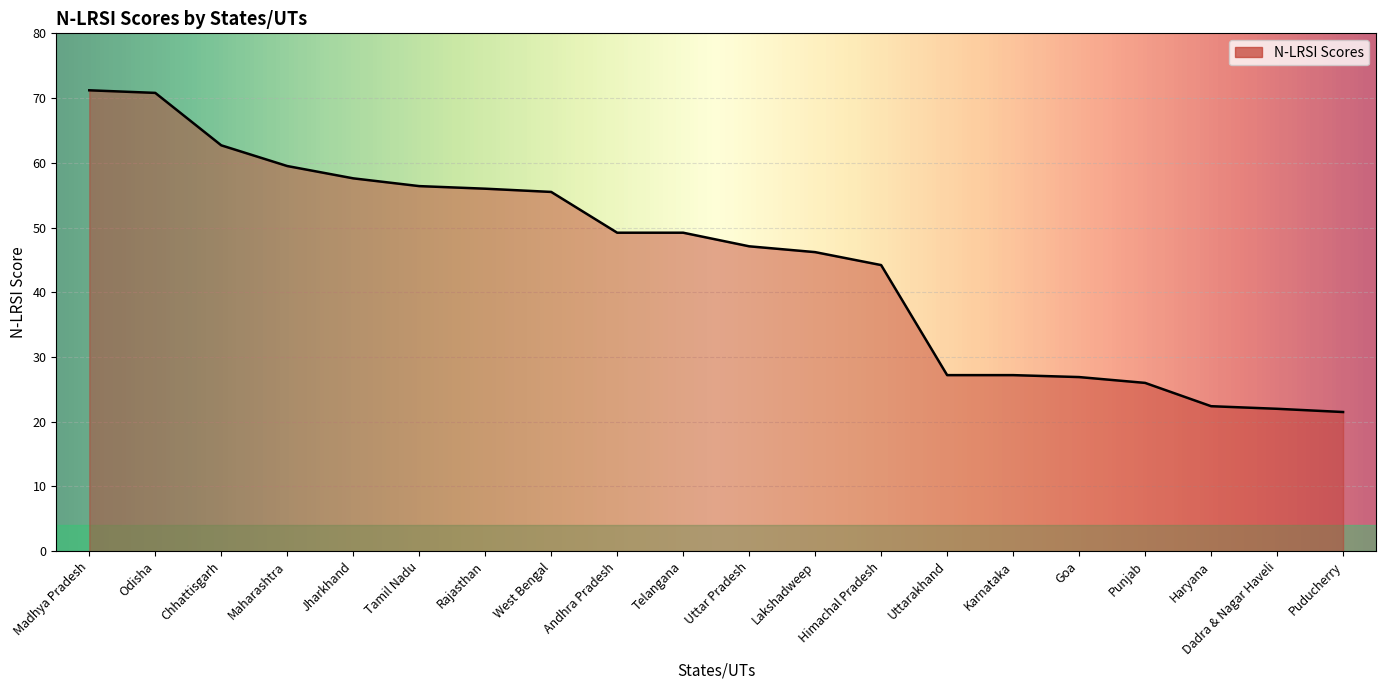

What is the approximate value at Tamil Nadu?

56.4